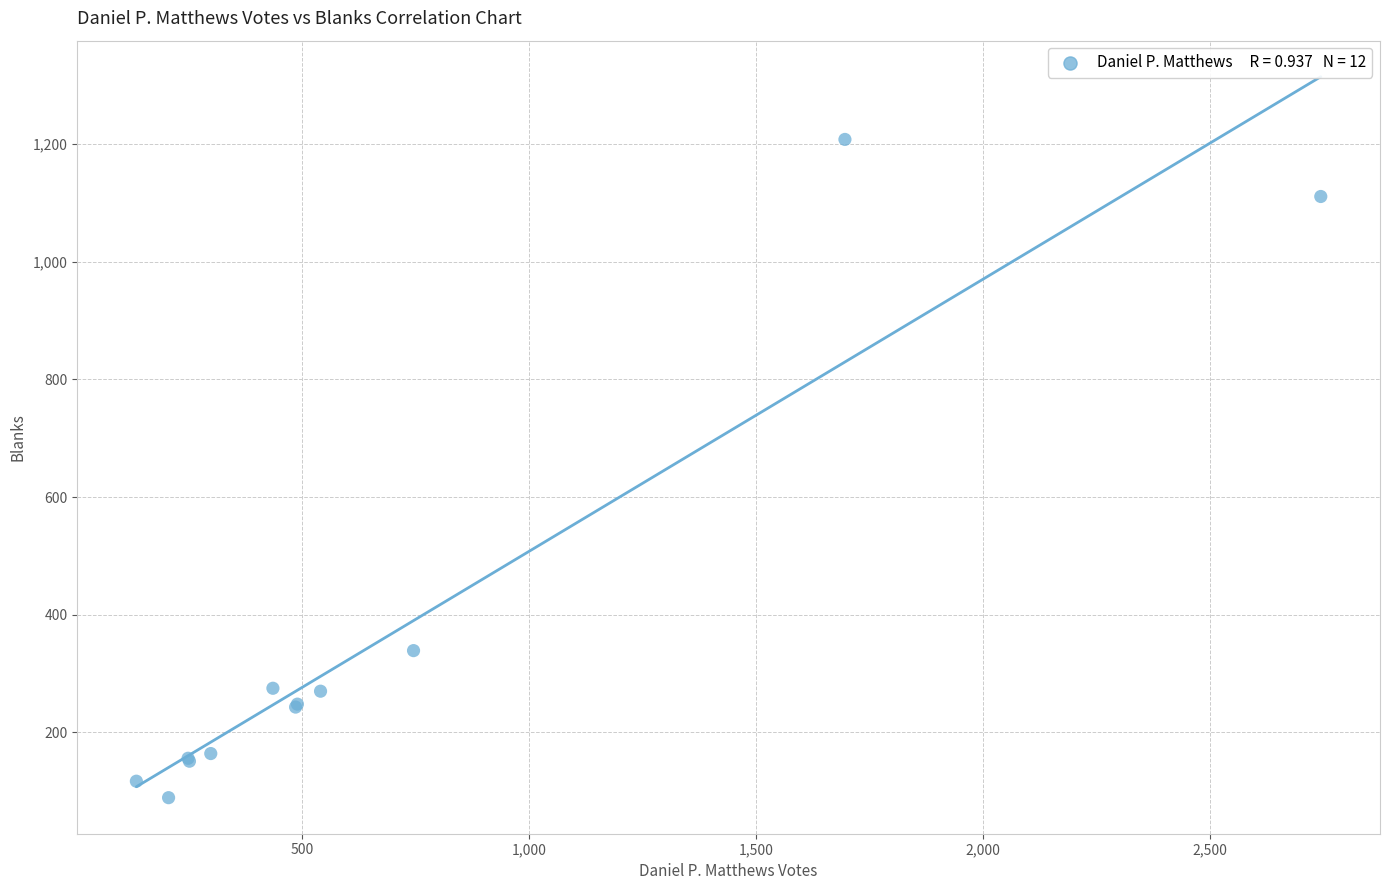

What Y value in the scatter plot is closest to 648?

339